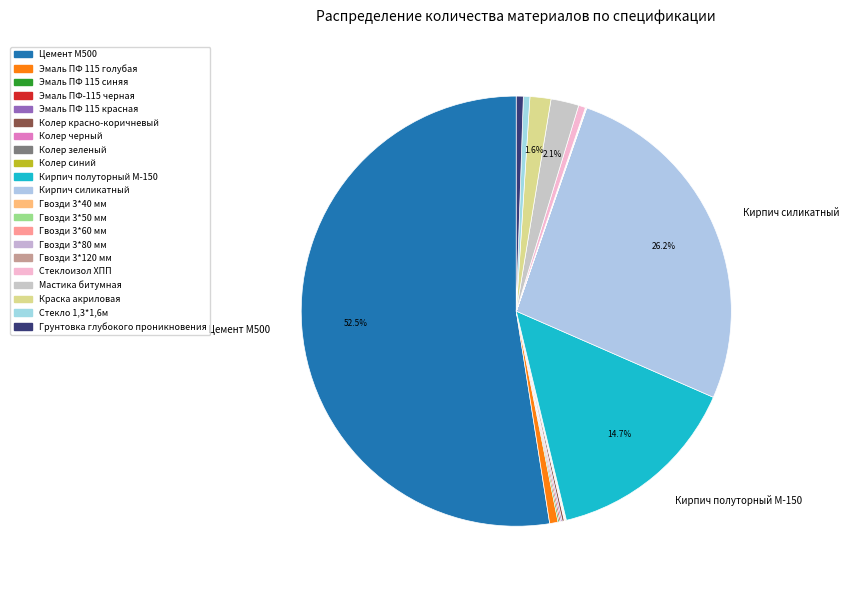

Which category accounts for the majority?

Цемент М500